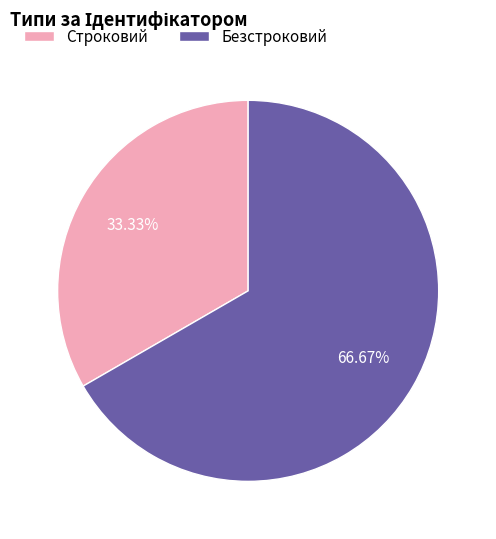

Does any single category account for the majority?

Yes